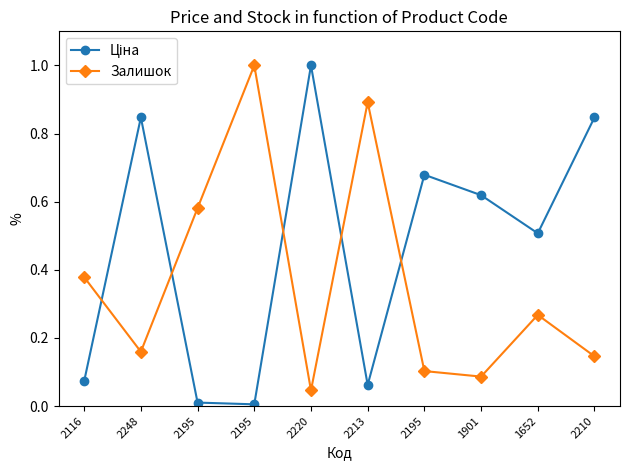

Where is Ціна nearest to the value 0?

2195